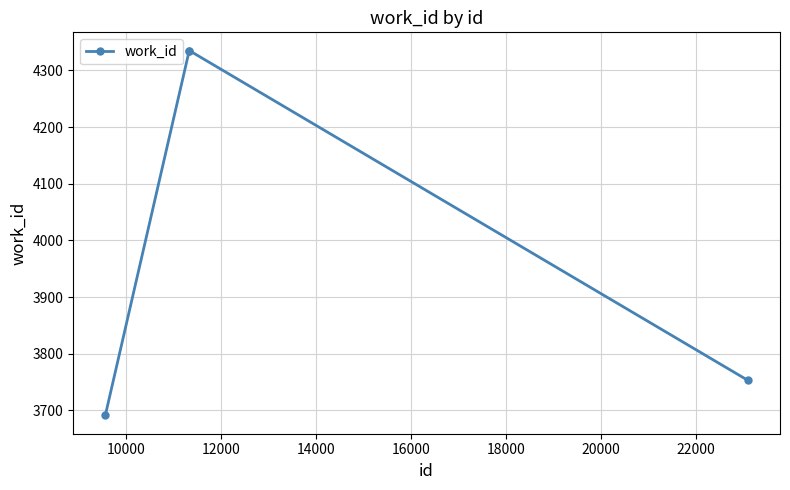

Reading right to left, extract all data points from this chart.

3753	4335	4335	3691